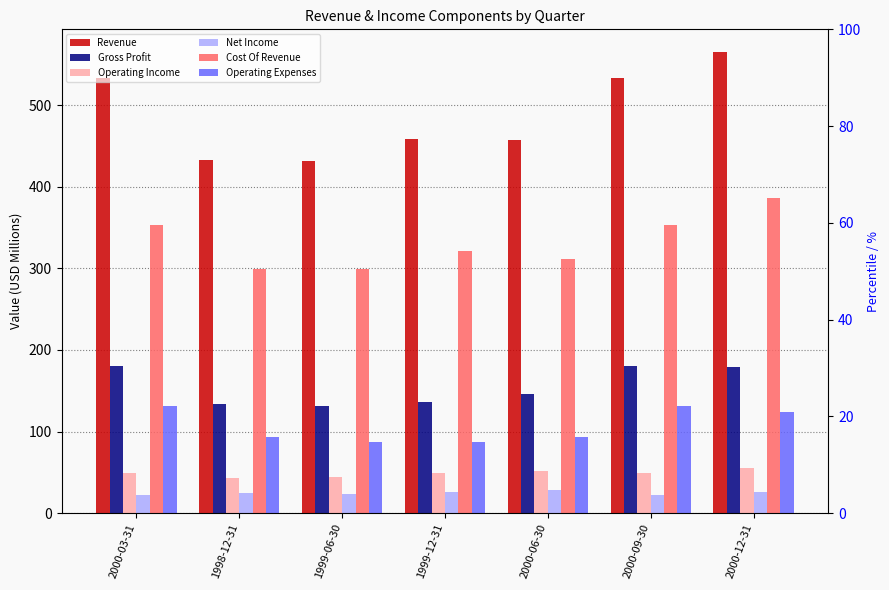

At which label does Cost Of Revenue reach its minimum?

1998-12-31